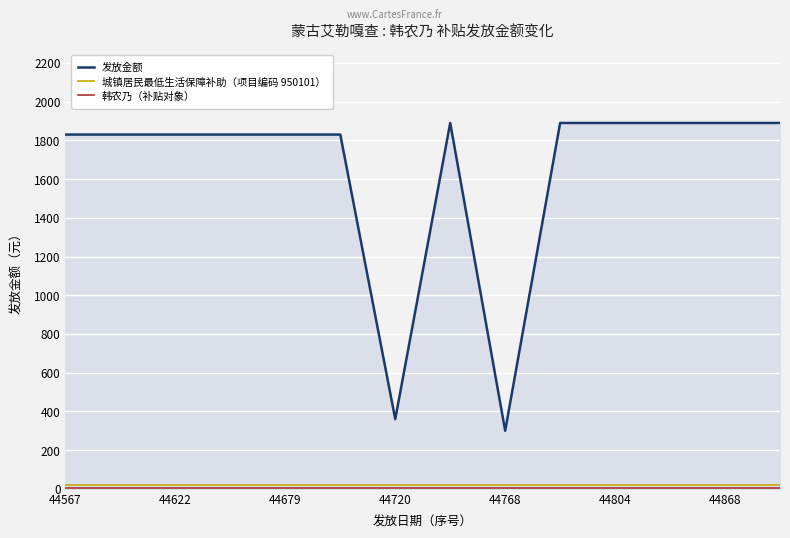

Which series has the largest total across all categories?

发放金额